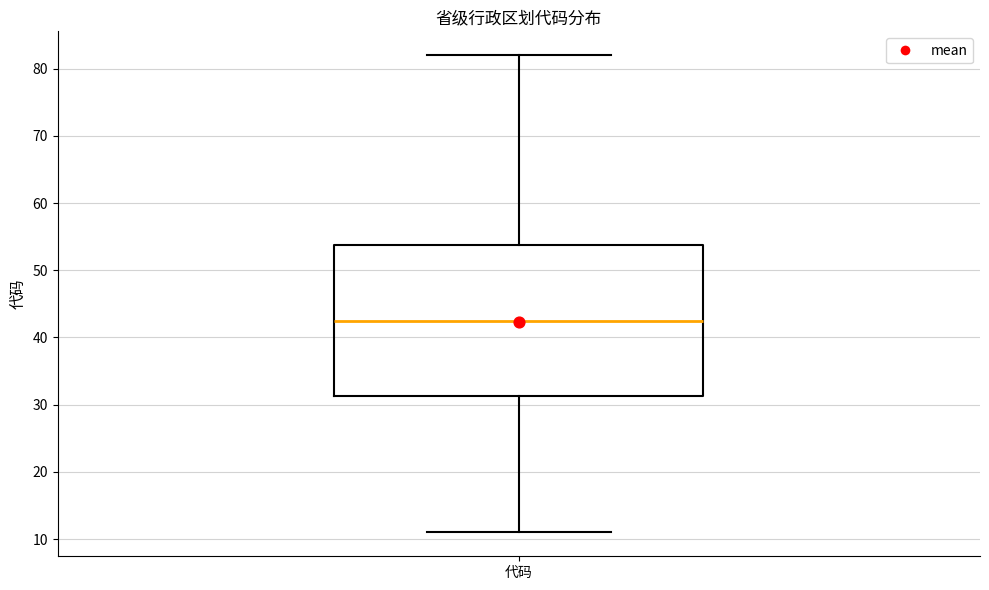

Transcribe this box plot: give where the median line is, the range the box spans, and where the two whiskers end, as read against the y-axis. The values are not printed on the chart, so give them approximately, as read against the axis.

median 43, box 31 to 54, whiskers 11 to 82